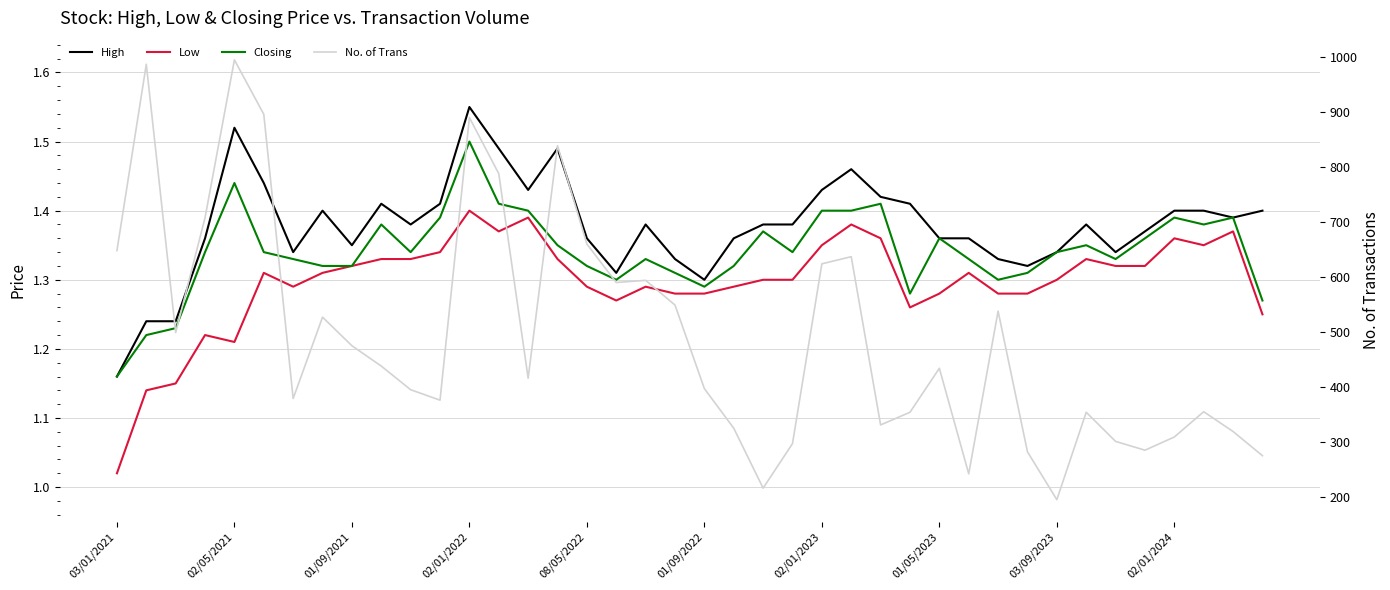

Which series changed the most between 20 and 23?

No. of Trans